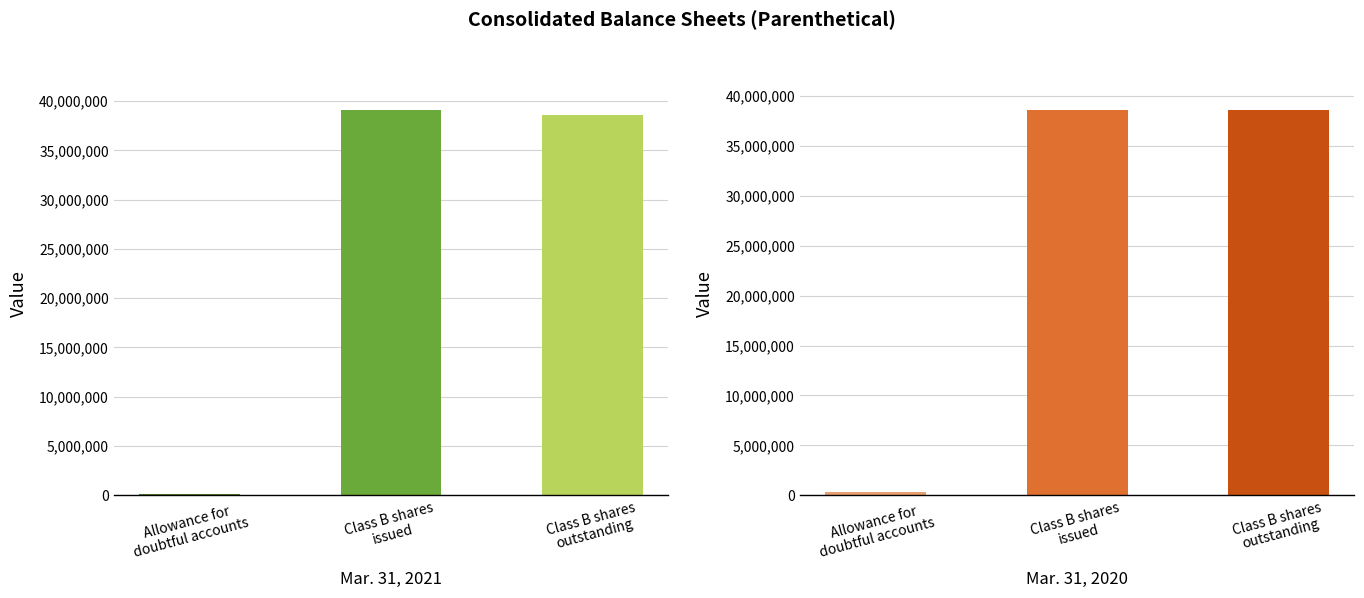

At which label does Mar. 31, 2021 reach its peak?

Class B shares
issued